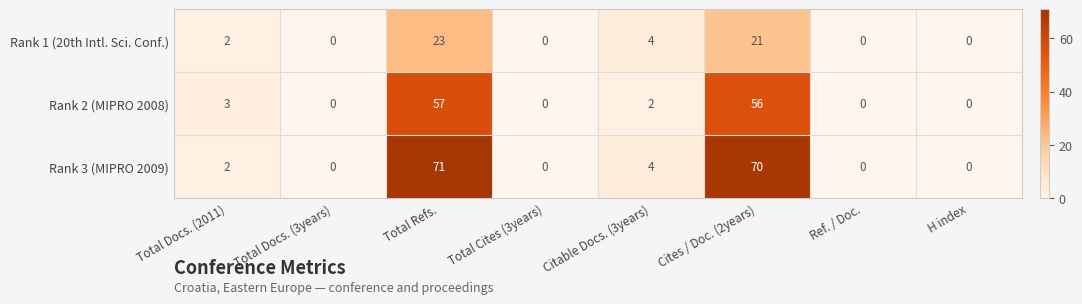

At which label is Rank 3 (MIPRO 2009) closest to 35?

Citable Docs. (3years)